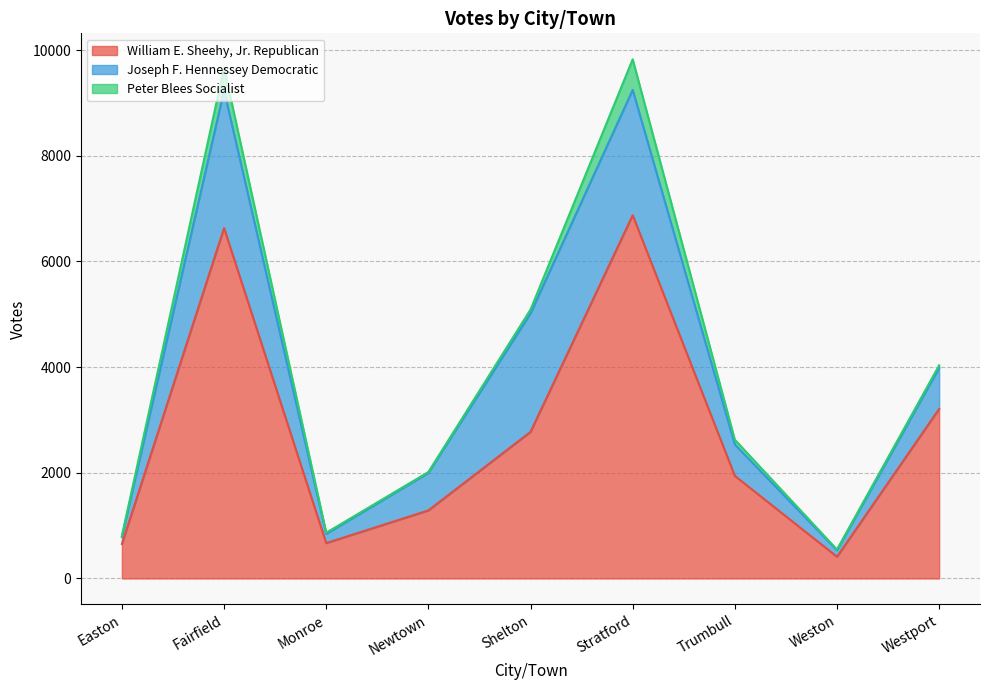

Rank the series at Newtown from highest to lowest value.

William E. Sheehy, Jr. Republican, Joseph F. Hennessey Democratic, Peter Blees Socialist